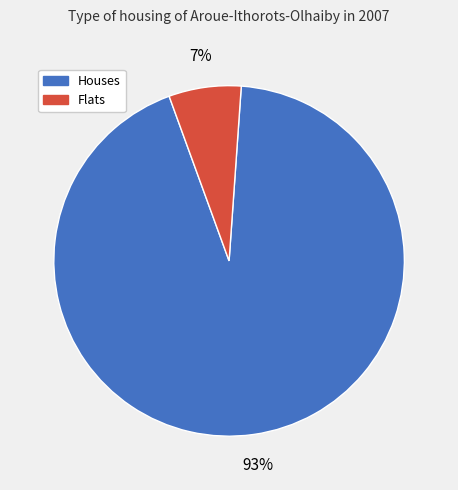

Is there any slice that represents more than half of the pie?

Yes